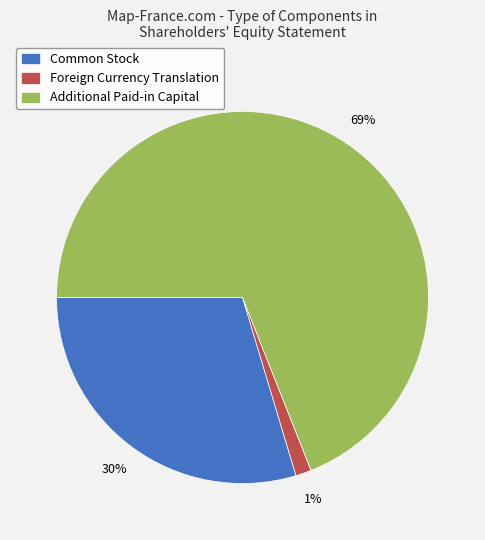

Is the sum of Foreign Currency Translation and Common Stock greater than half?

No